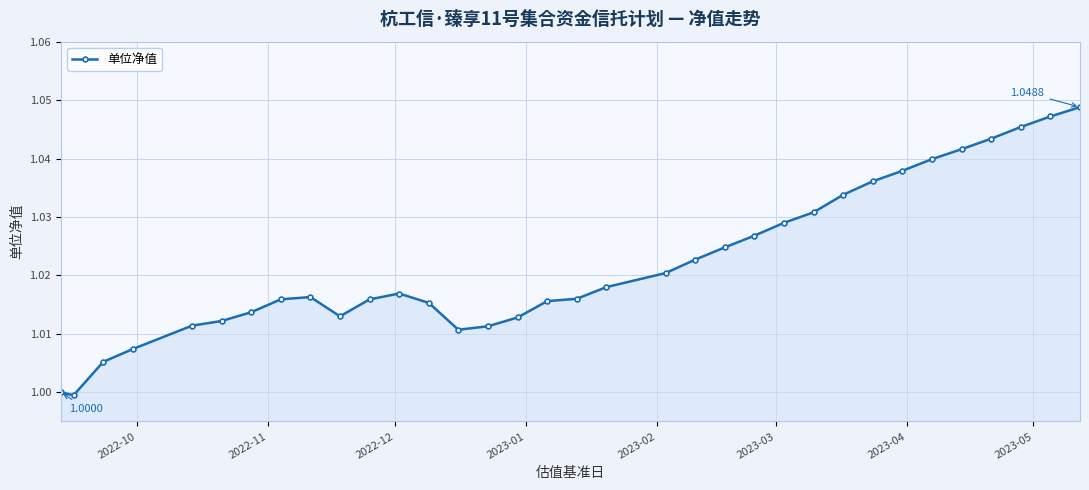

True or false: the data has more than 1 interior local peaks.

True